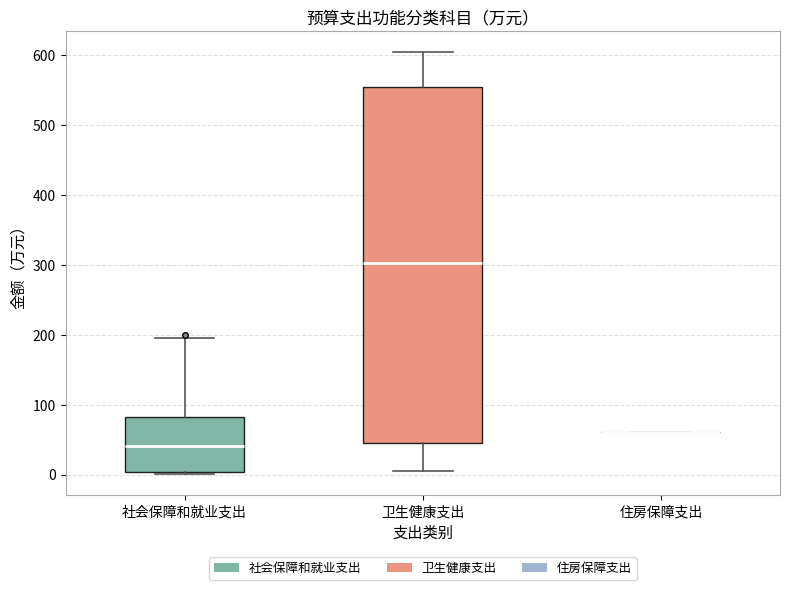

Reading left to right, transcribe this box plot: for each box, give where its median line is, the range the box spans, and where its two whiskers end, as read against the y-axis. The values are not printed on the chart, so give them approximately, as read against the axis.

社会保障和就业支出: median 40, box 0 to 80, whiskers 0 to 200
卫生健康支出: median 300, box 50 to 550, whiskers 10 to 600
住房保障支出: box collapsed to a line at 60, whiskers 60 to 60